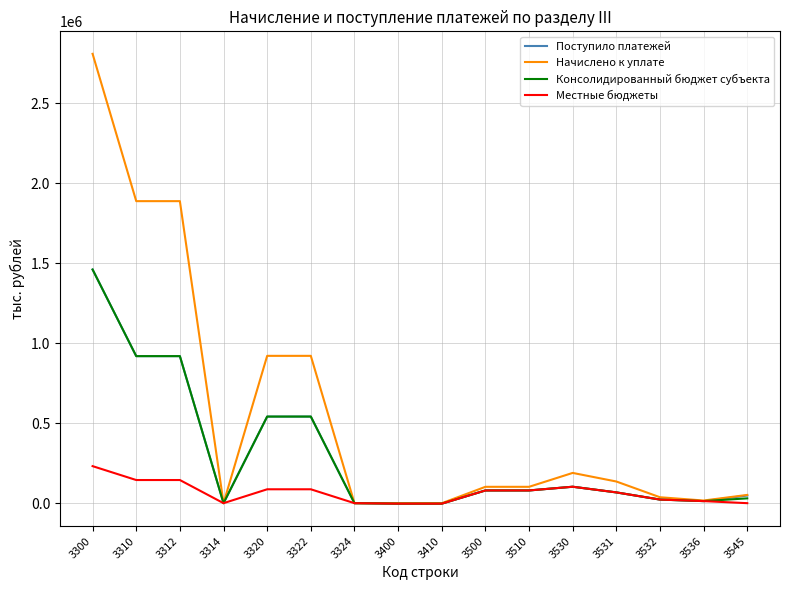

What is the maximum value for Начислено к уплате?

2810234